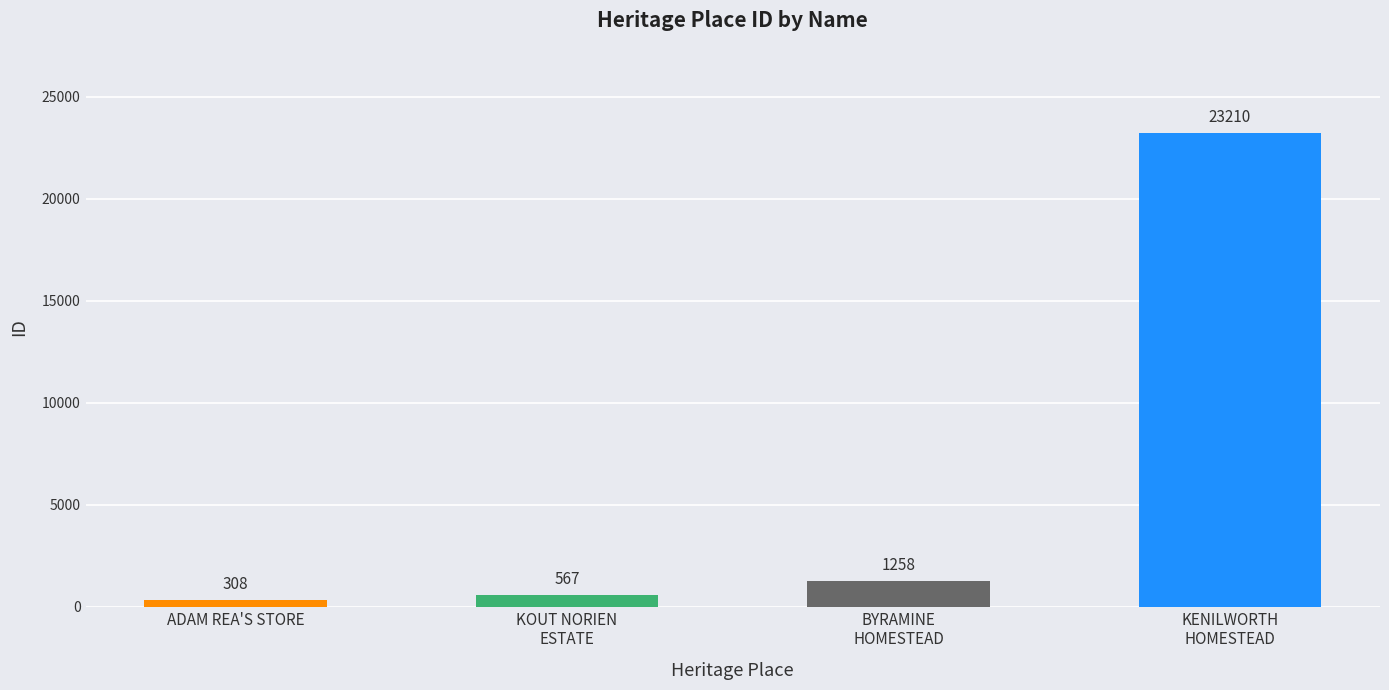

What is the label of the 4th bar from the left?

KENILWORTH
HOMESTEAD